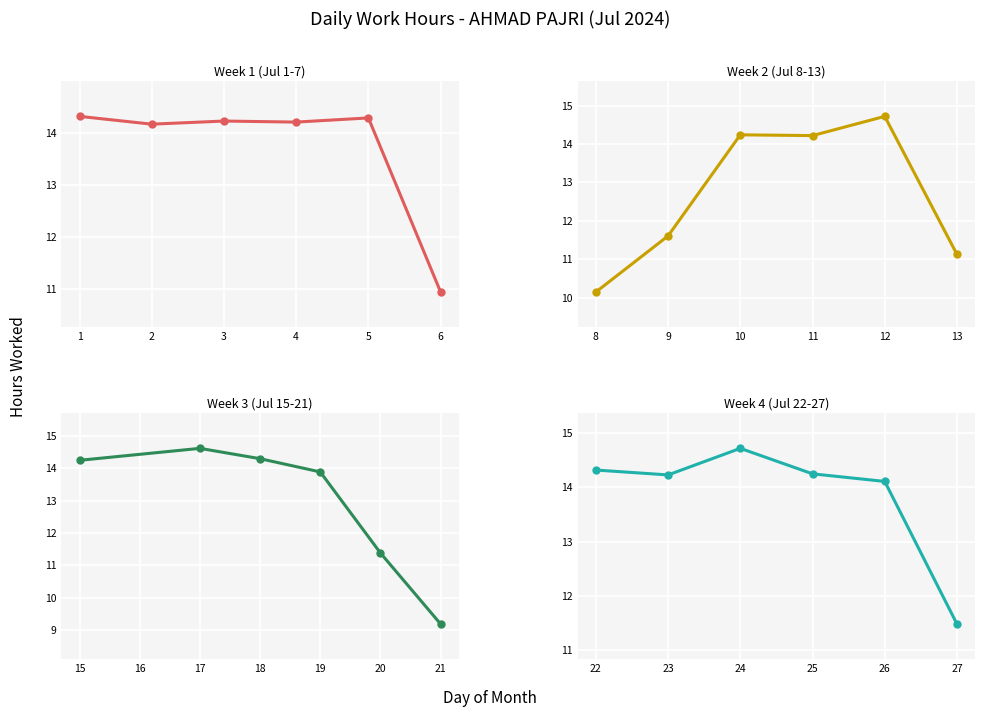

Reading right to left, list all the values displayed in this chart.

Week 1 (Jul 1-7): 5=10.9	4=14.3	3=14.2	2=14.2	1=14.2	0=14.3
Week 2 (Jul 8-13): 5=11.1	4=14.7	3=14.2	2=14.2	1=11.6	0=10.2
Week 3 (Jul 15-21): 5=9.2	4=11.4	3=13.9	2=14.3	1=14.6	0=14.2
Week 4 (Jul 22-27): 5=11.5	4=14.1	3=14.2	2=14.7	1=14.2	0=14.3